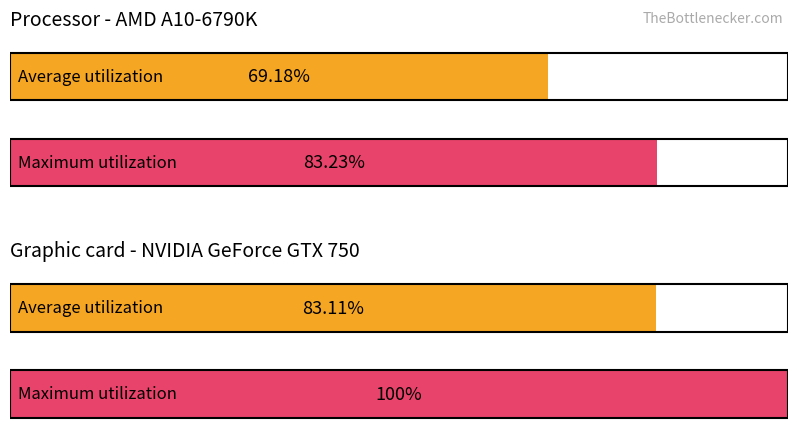

How many series are shown in this chart?

2